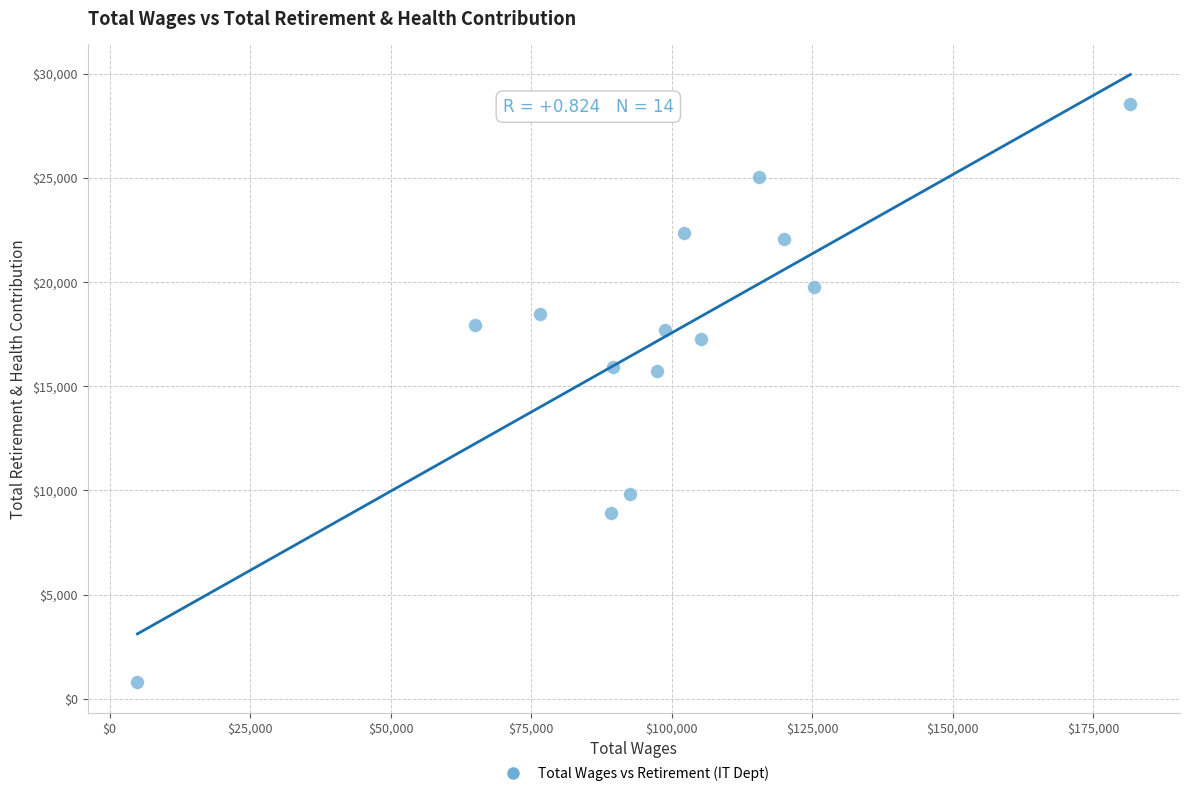

What is the range of Y values (max minus min)?

27726